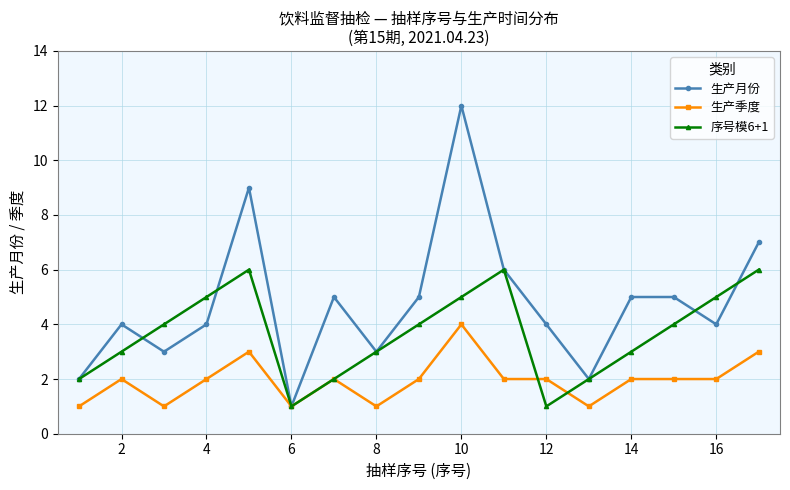

Which series has the largest total across all categories?

生产月份